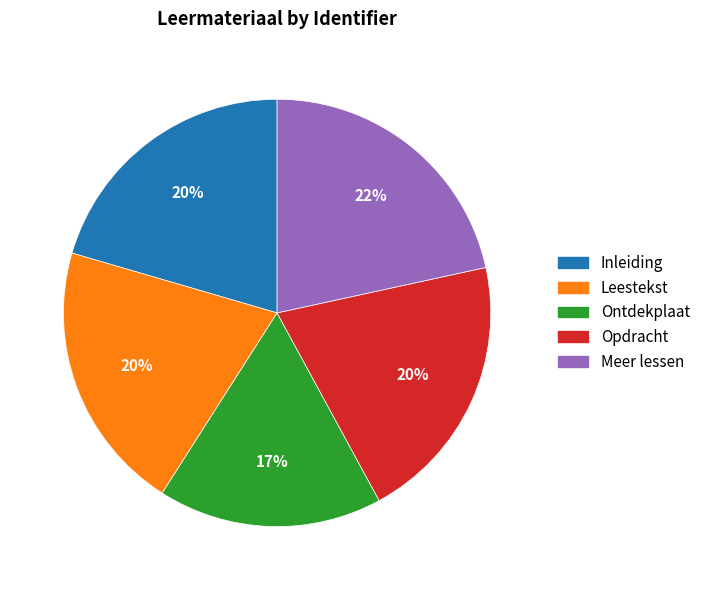

Count the number of slices in the pie.

5